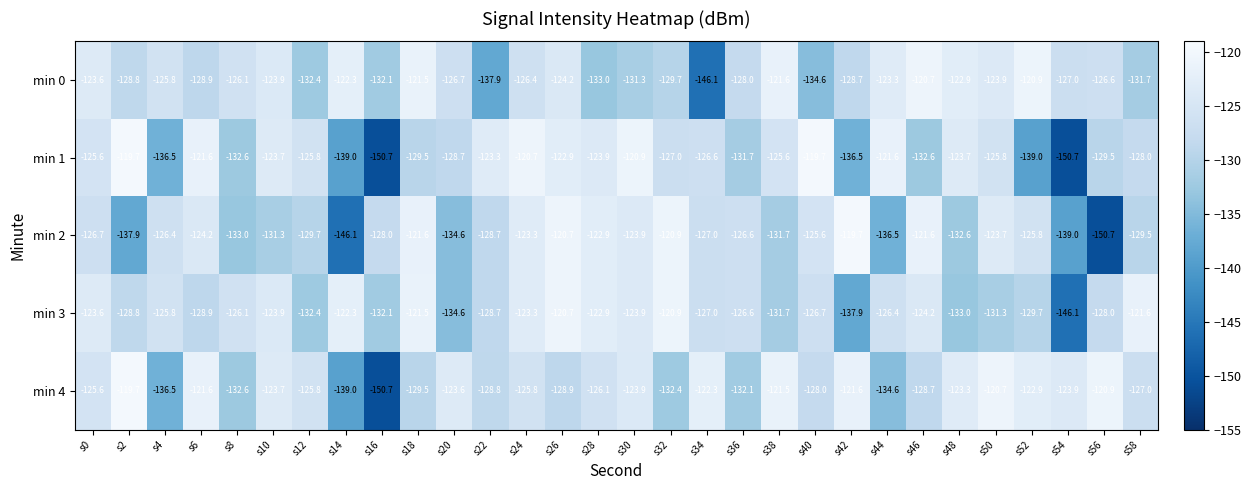

What is the approximate value of min 0 at s48?

-122.9